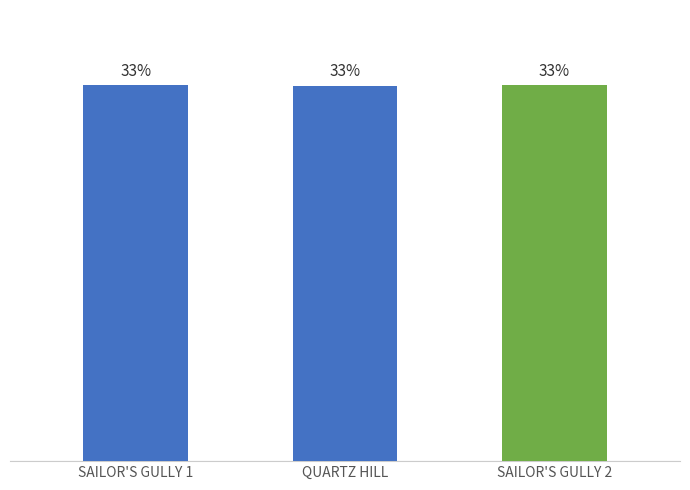

The chart shows a value of 33.4 at SAILOR'S GULLY 2. True or false?

True